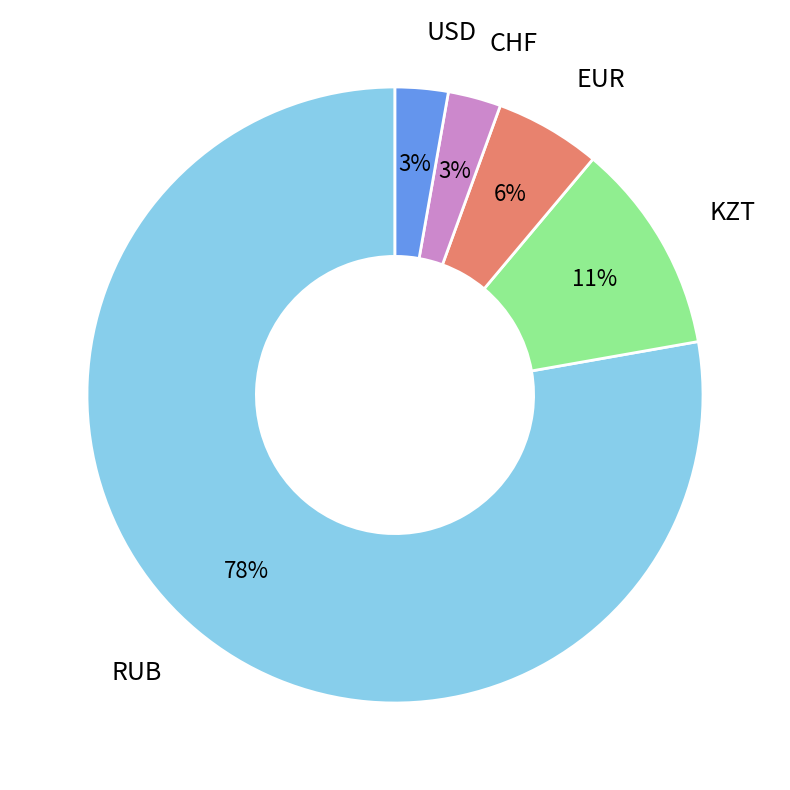

Approximately how many times larger is the value at USD compared to CHF?

1.0